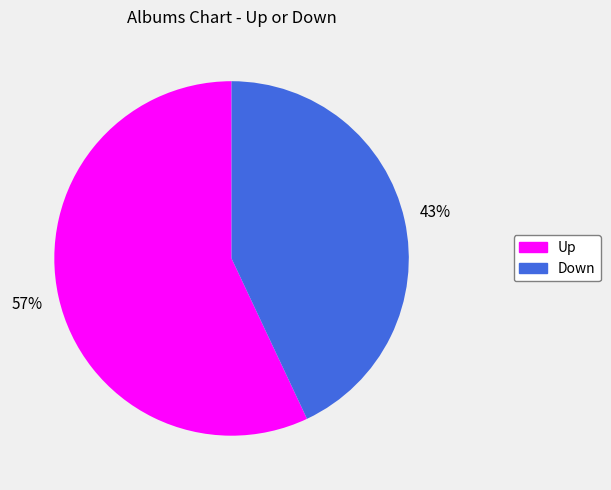

To the nearest percent, what is the difference between the largest and smallest slice percentages?

14%